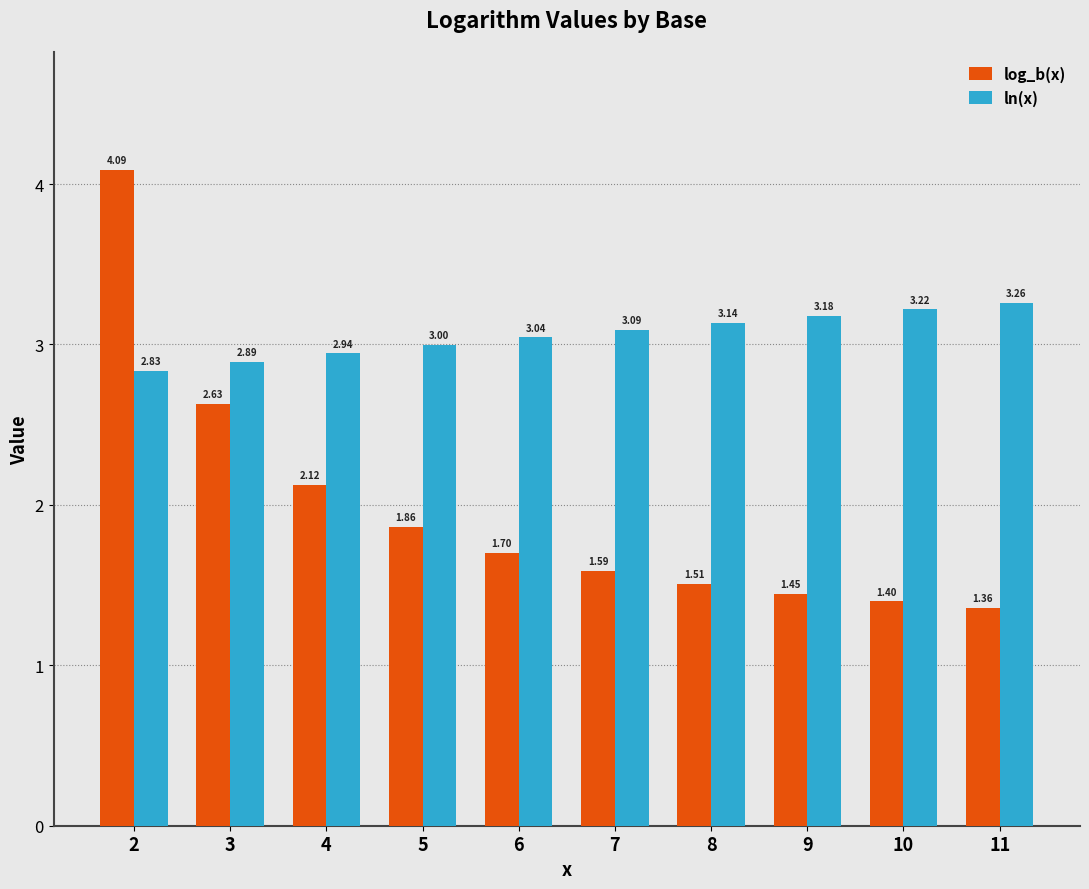

What is the sum of the ln(x) values at 8 and 7?

6.2